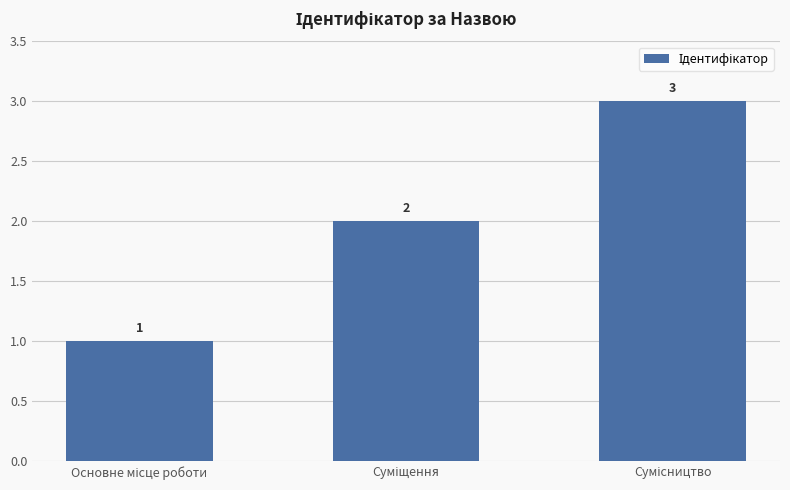

What is the sum of all values?

6